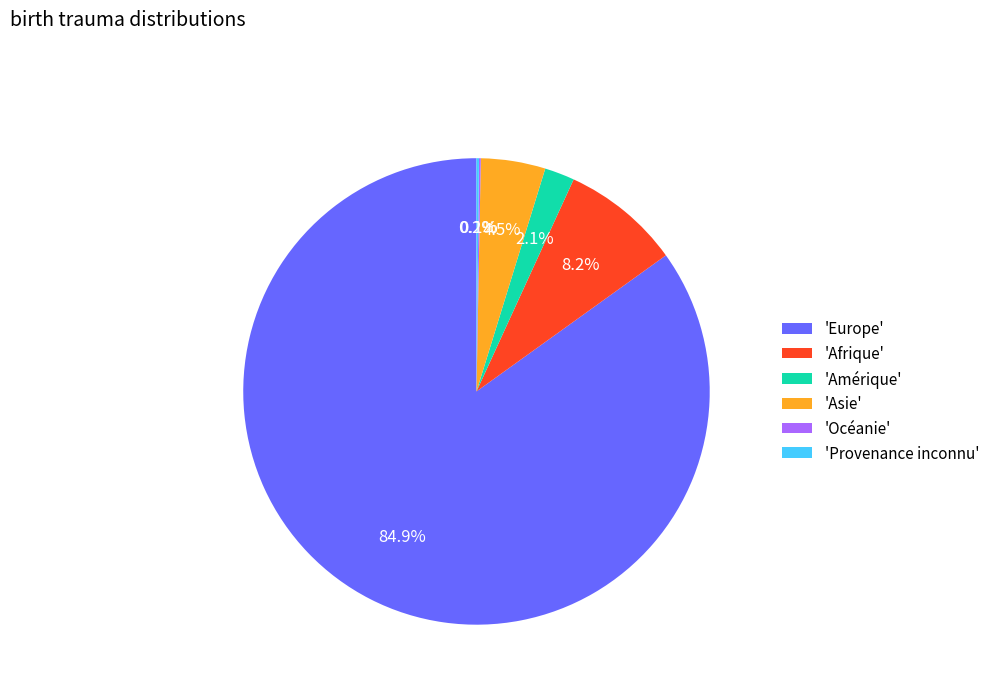

To the nearest percent, what is the average slice percentage?

17%